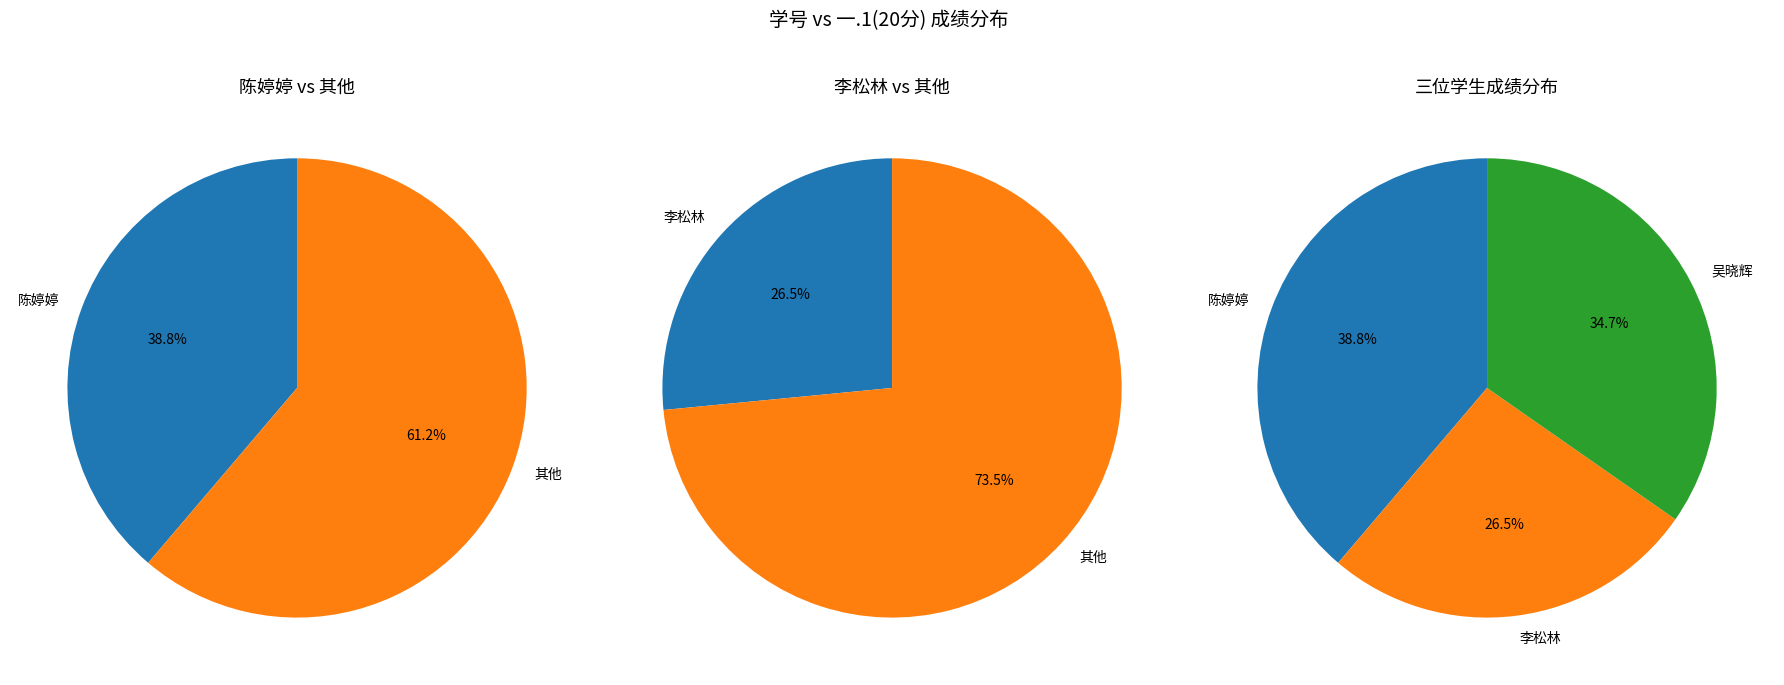

To the nearest percent, what is the difference between the largest and smallest slice percentages?

12%